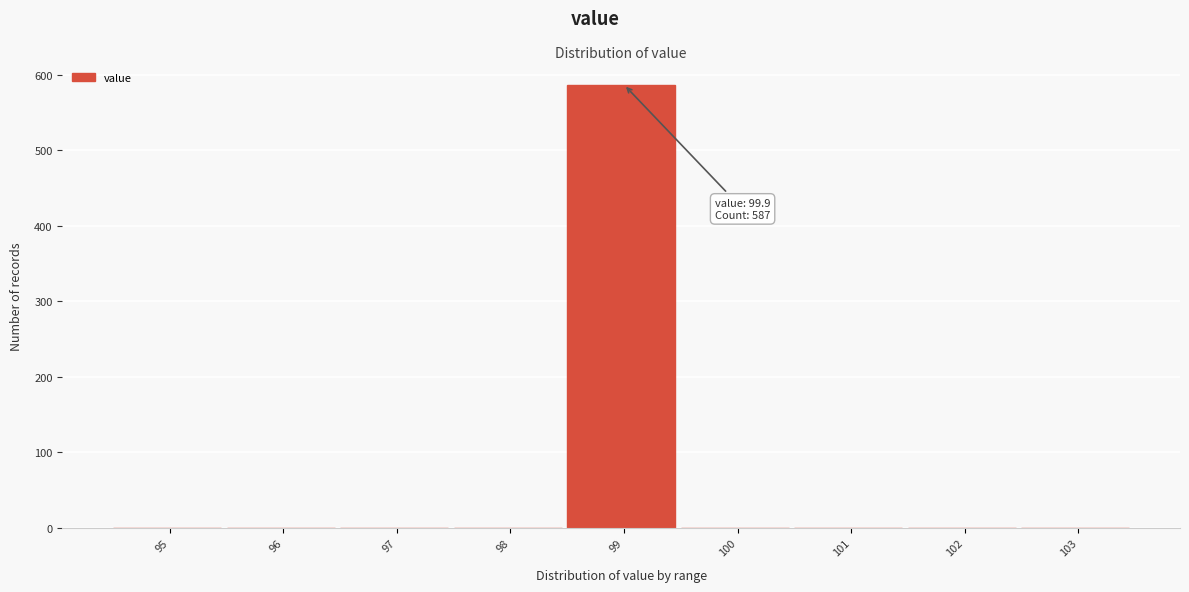

Reading right to left, list all the values displayed in this chart.

103=0	102=0	101=0	100=0	99=587	98=0	97=0	96=0	95=0